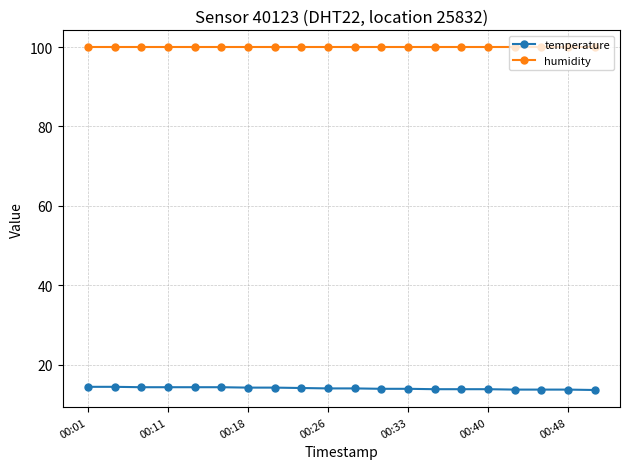

What is the value of the temperature point at the 19th from the left?

13.7